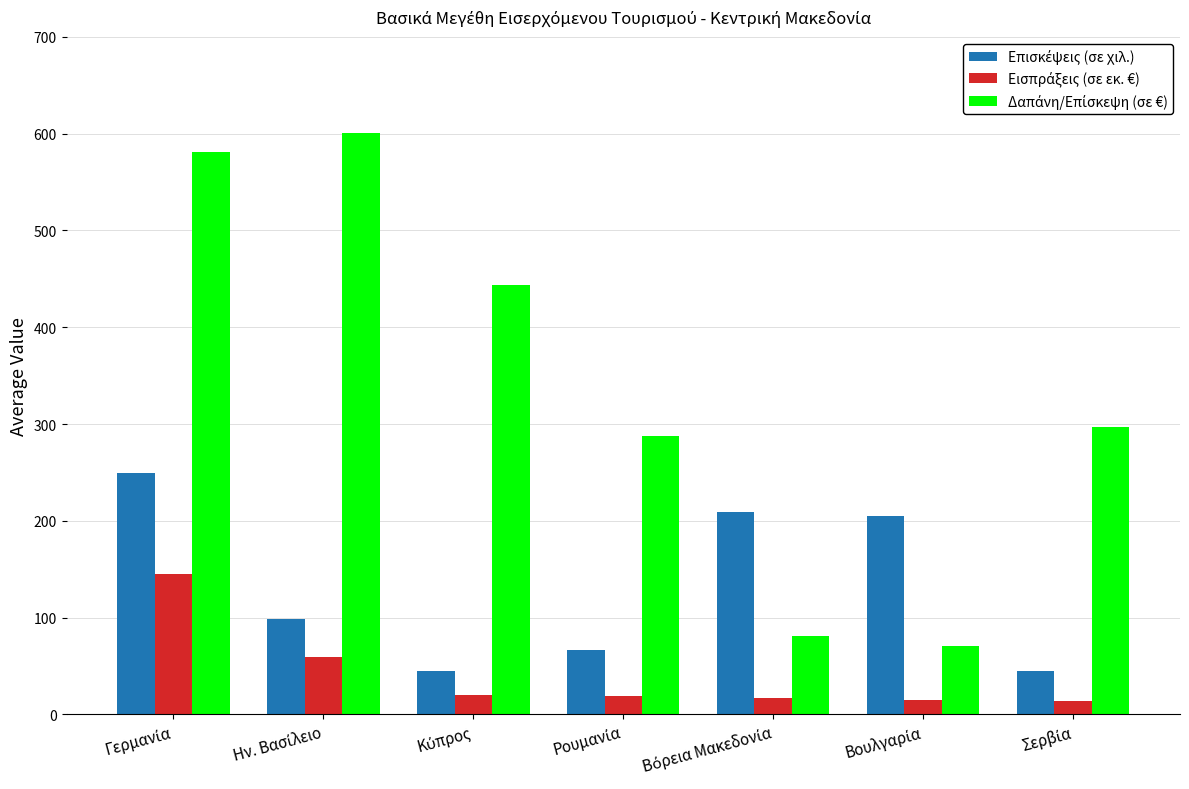

How many distinct data groups are displayed?

3